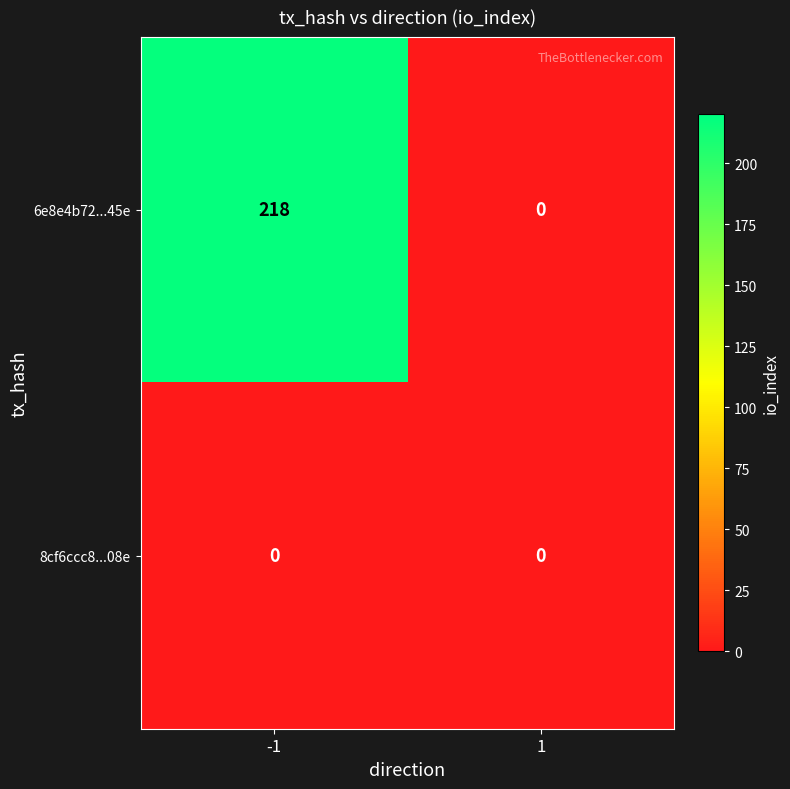

The value of 6e8e4b72...45e at 1 is 0. True or false?

True